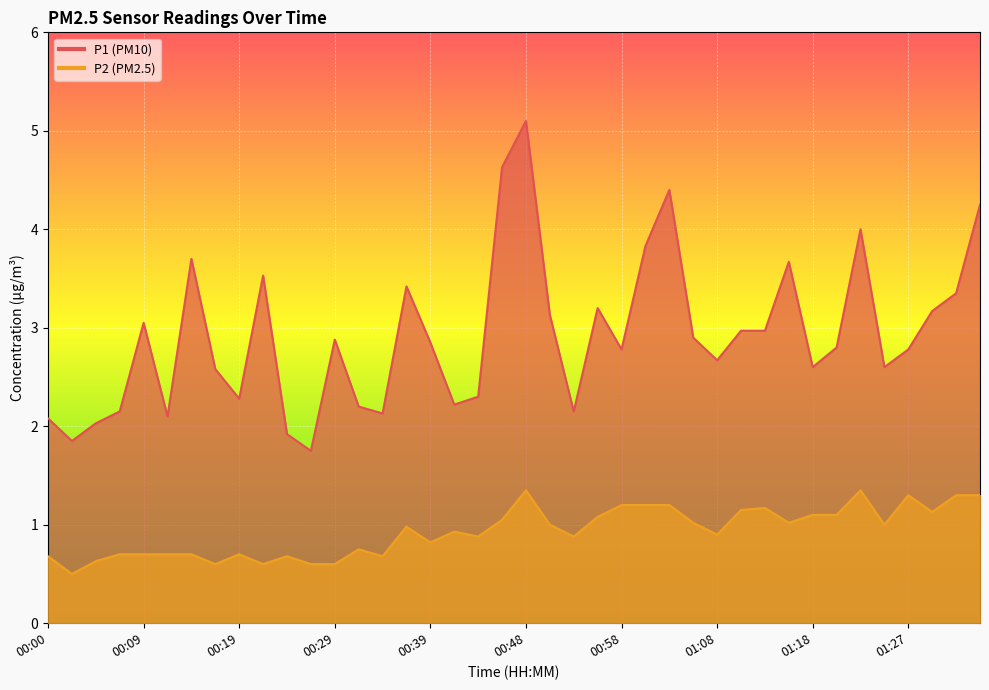

True or false: P1 has more than 2 points higher than both neighbors.

True